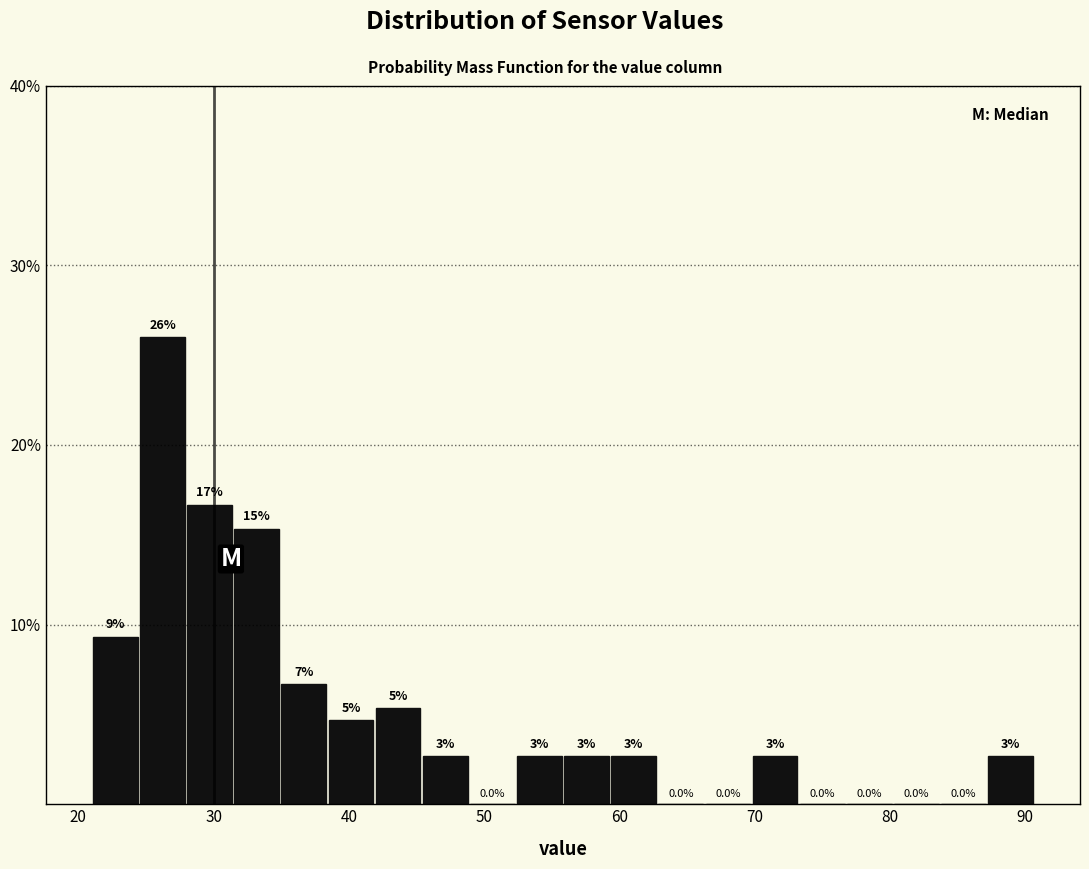

Around what value on the x-axis is the tallest bar? Give the approximate position of its centre, as read against the axis.

26